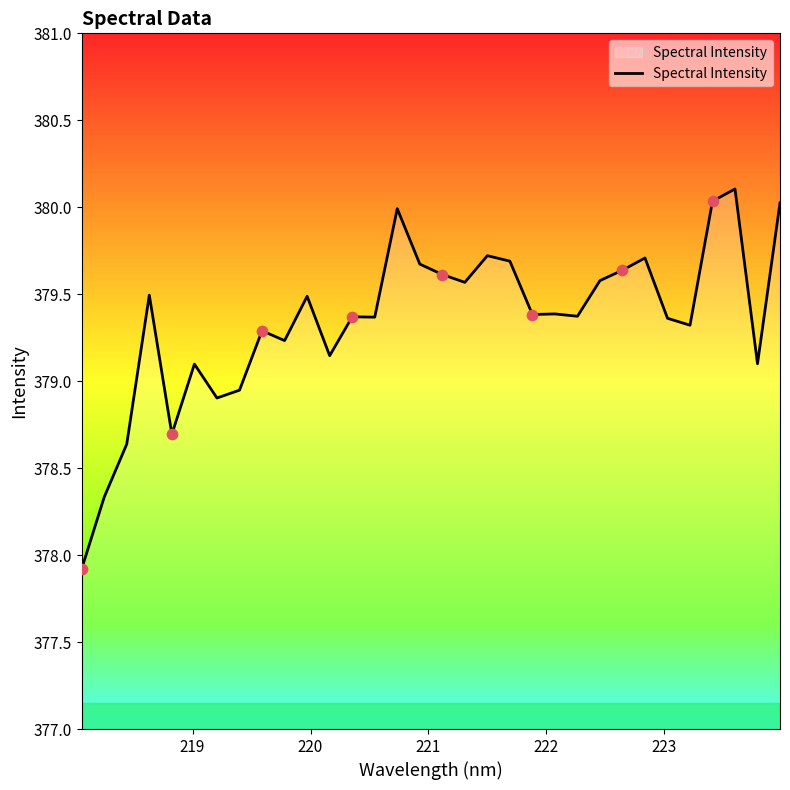

What is the smallest value displayed?

377.9